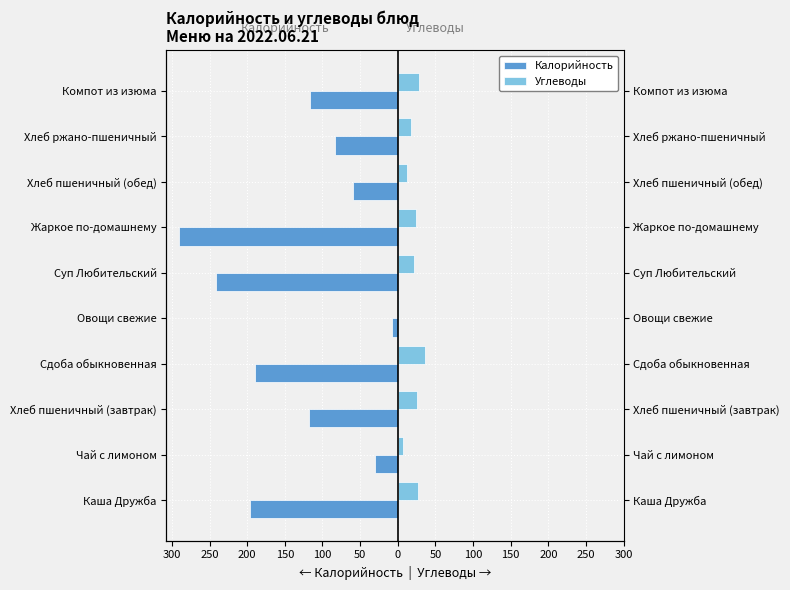

What is the average value of the Калорийность series?

-133